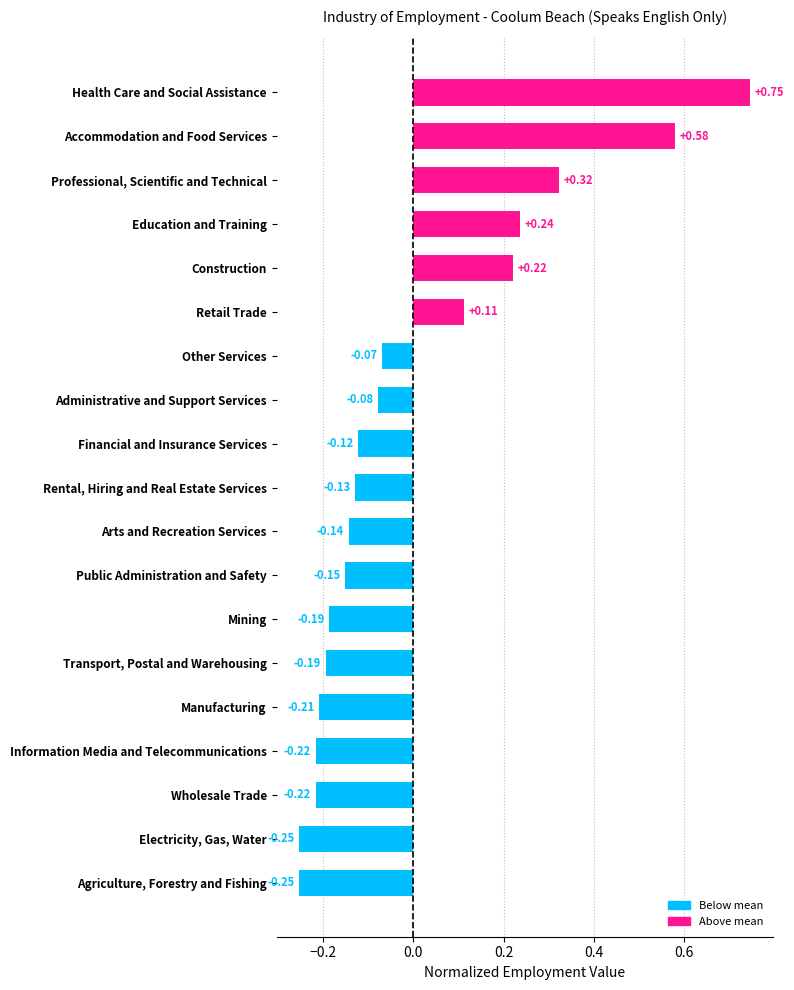

Where is the data nearest to the value 0?

Other Services